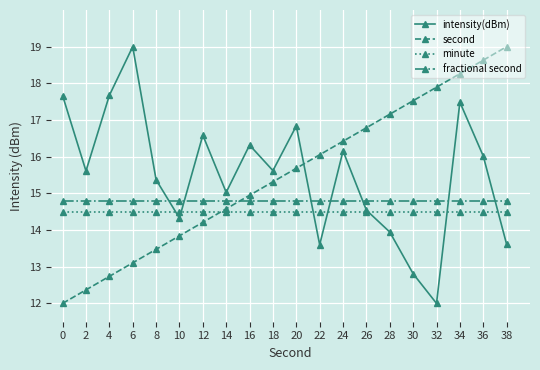

Is it true that fractional second equals 14.8 at 6?

True